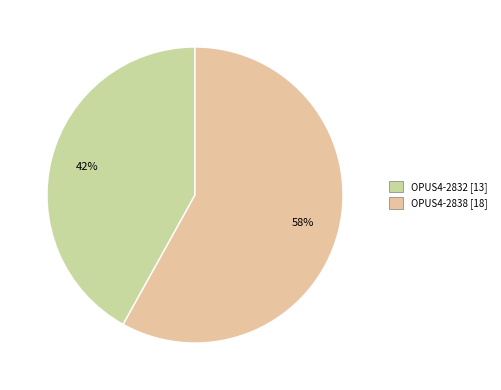

How many segments does this pie chart have?

2